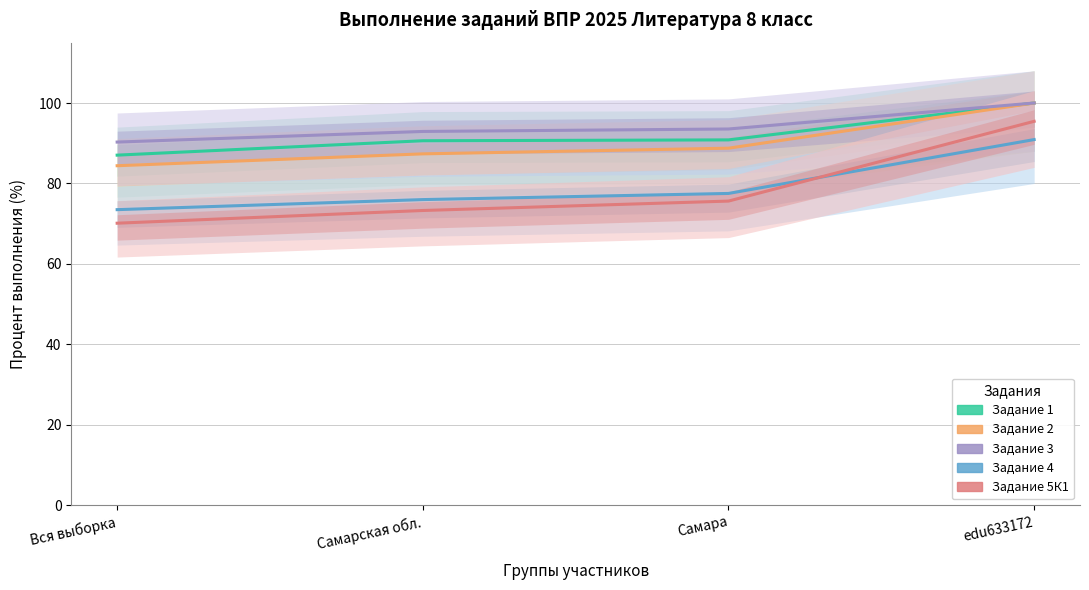

What position from the left is Самара?

3